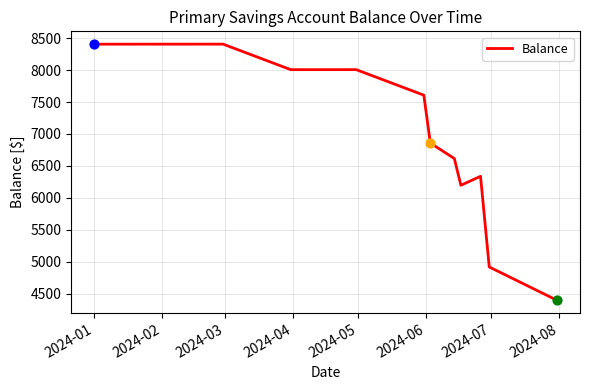

What is the greatest value displayed?

8406.7